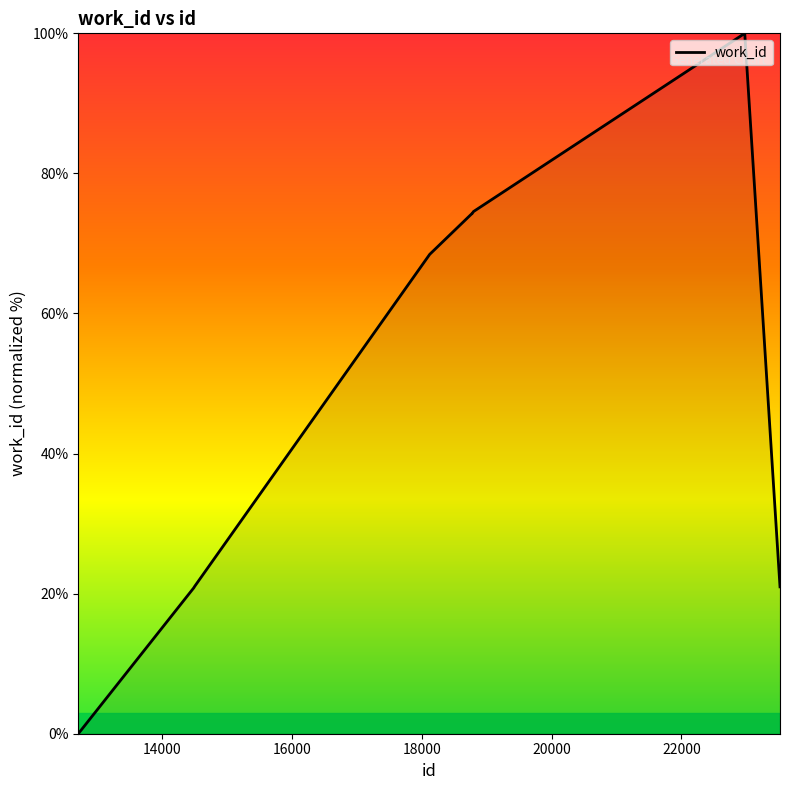

What is the greatest value displayed?

100.0